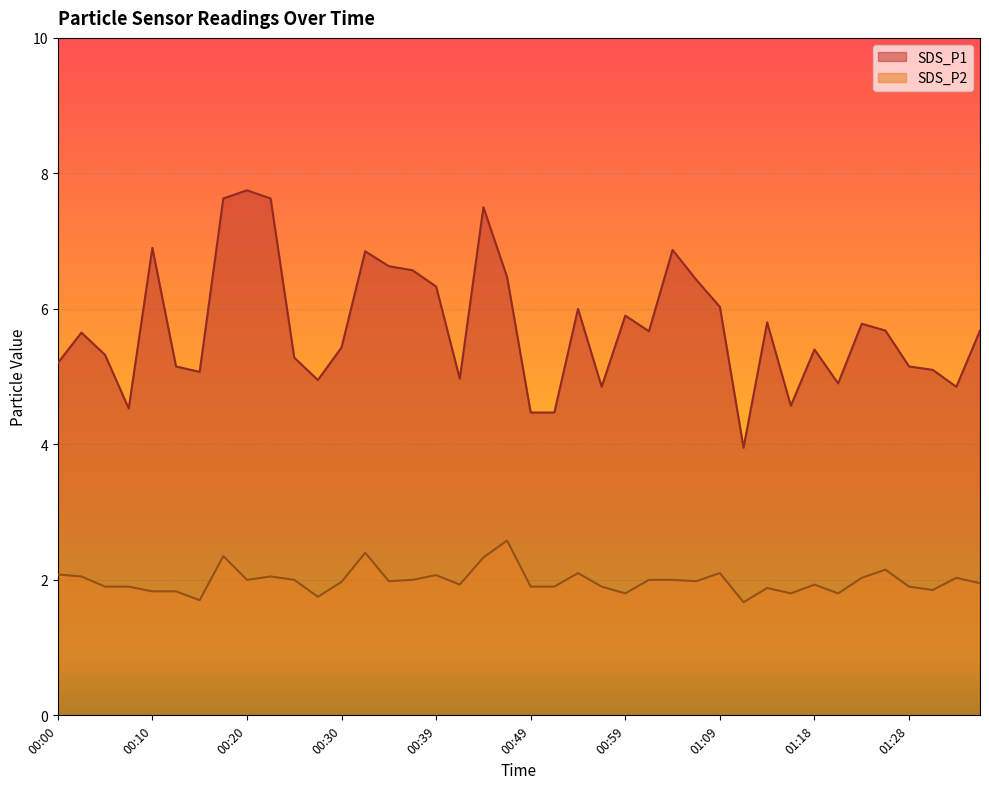

At which label does SDS_P2 reach its peak?

00:47